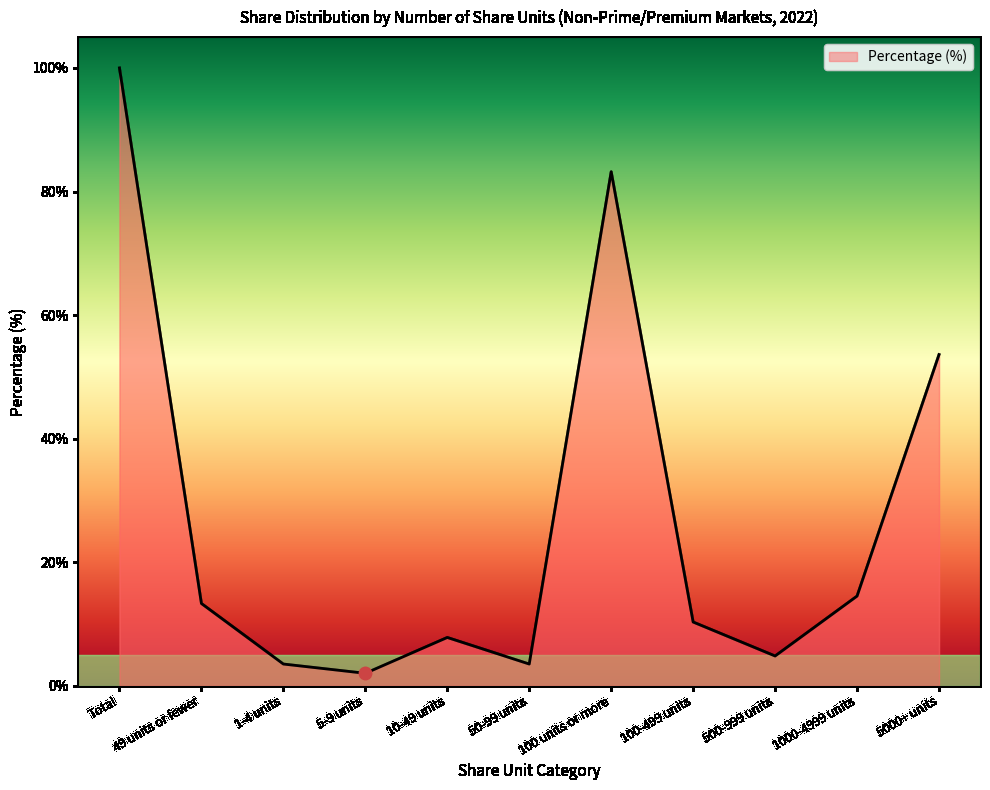

What is the change in value from 1-4 units to 100-499 units?

+6.8